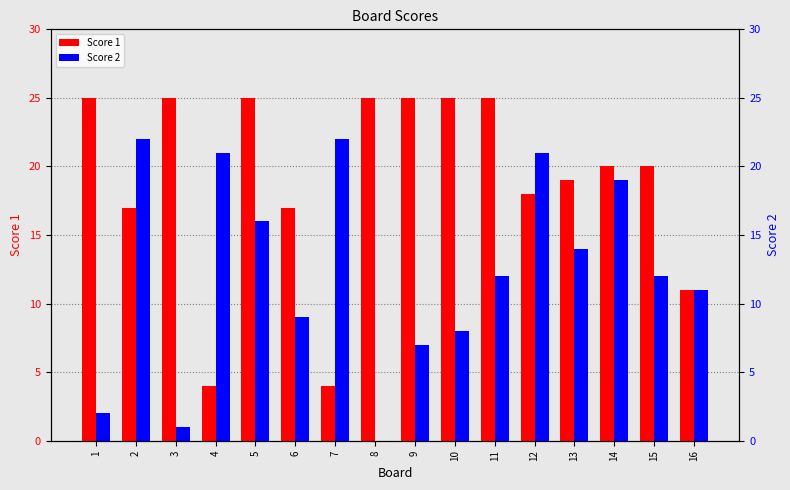

What is the difference between the second highest and minimum values in the Score 1 series?

21